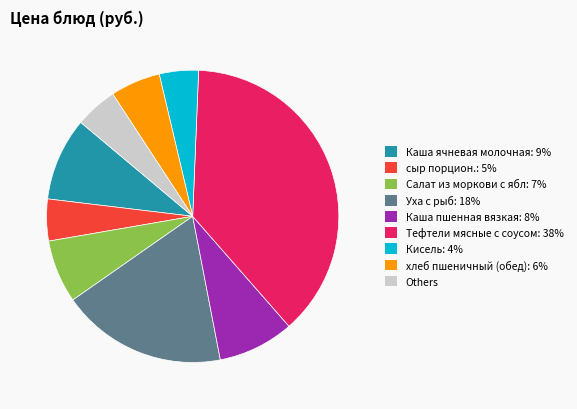

Is there any slice that represents more than half of the pie?

No